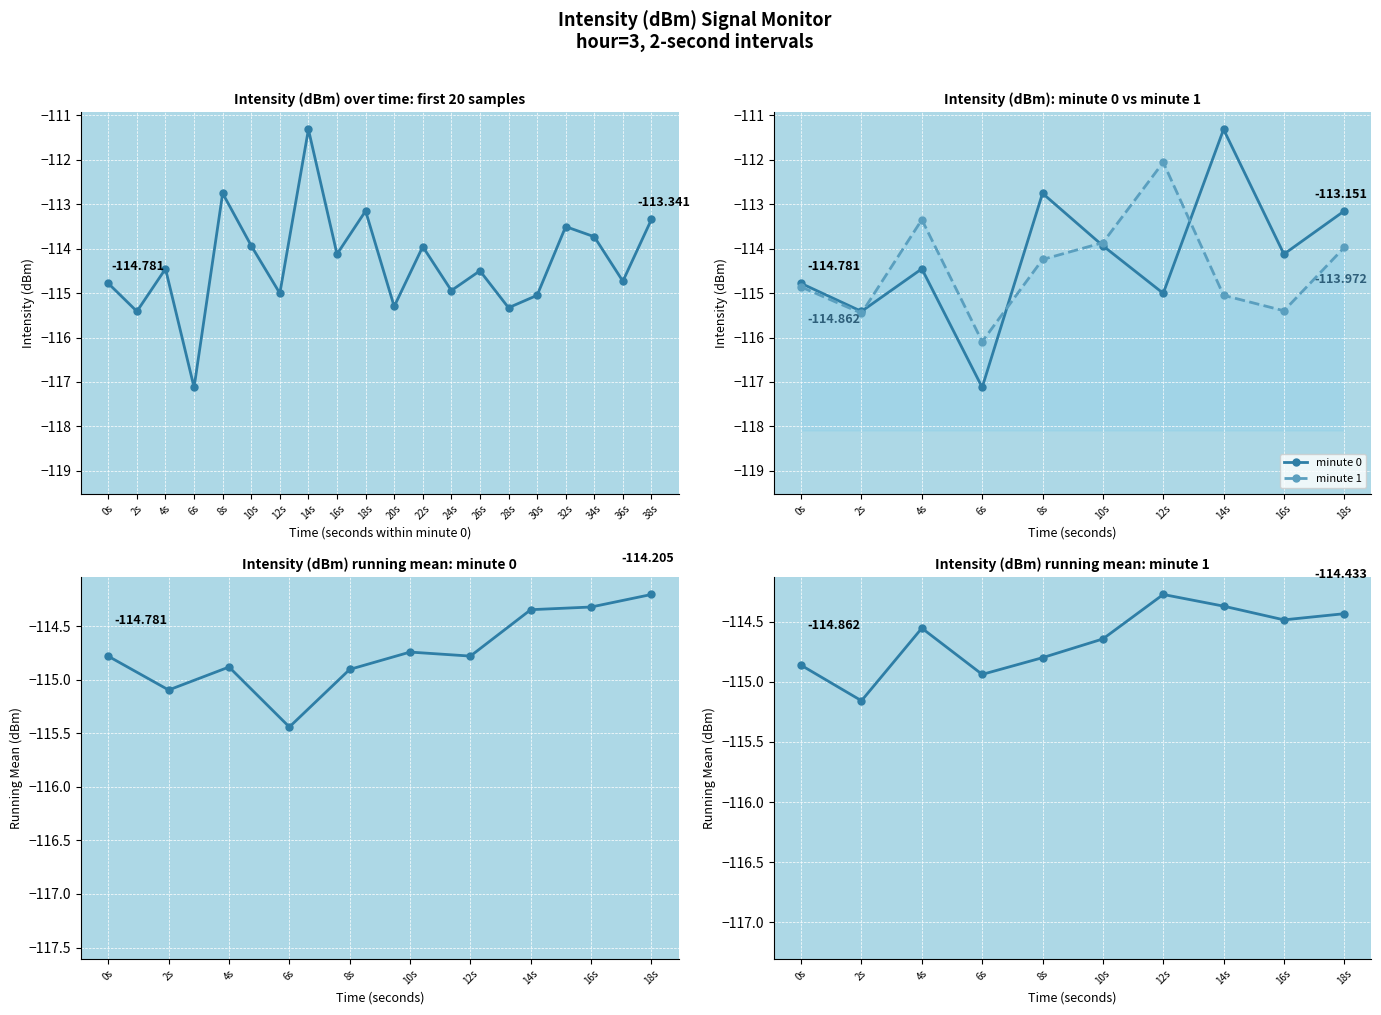

True or false: there are more than 0 points higher than both neighbors.

True